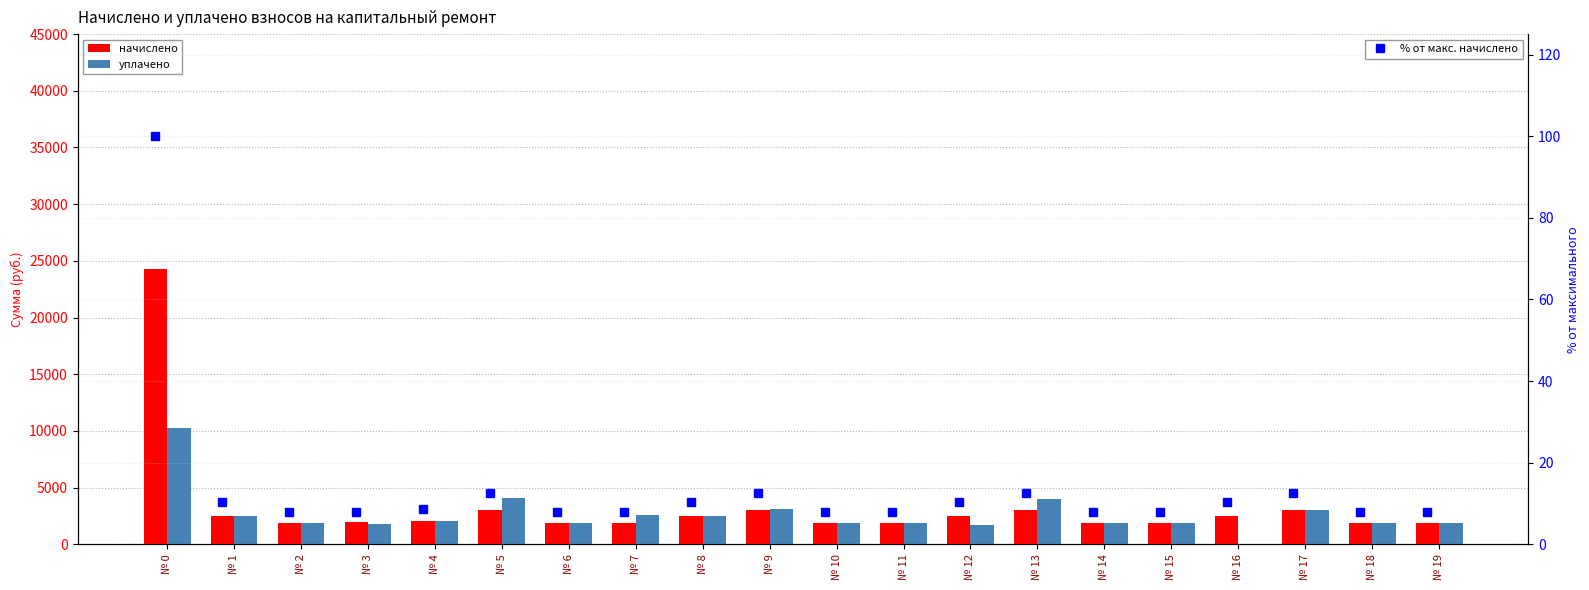

Between № 11 and № 15, which is larger?

№ 15